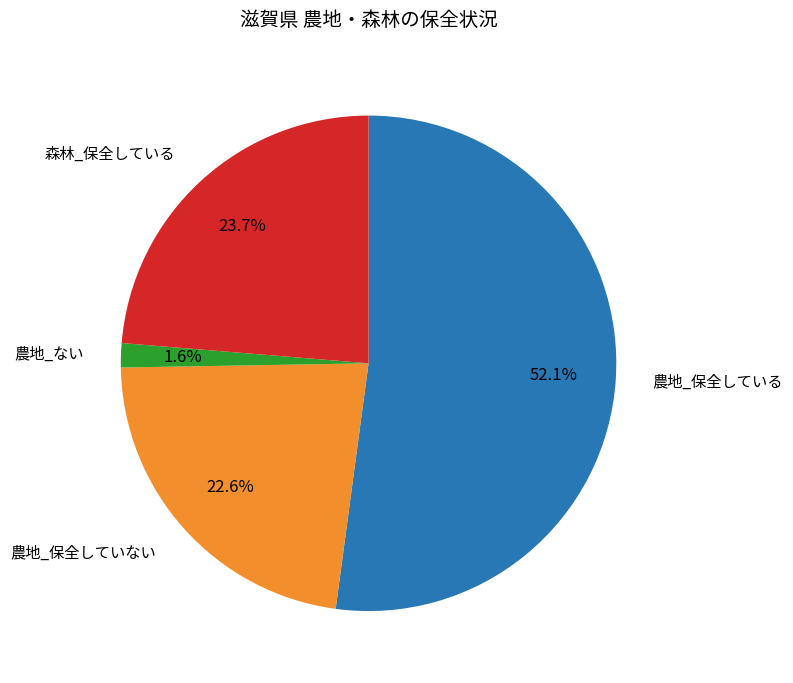

Which has a higher value, 農地_保全していない or 農地_ない?

農地_保全していない